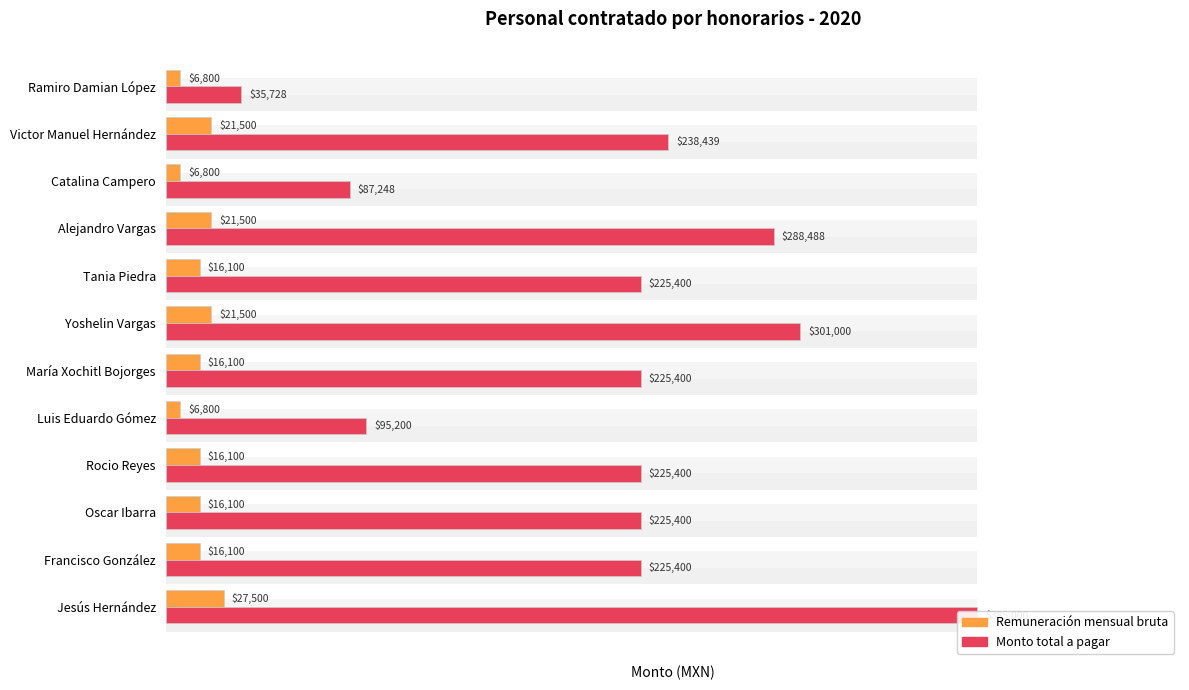

How many categories are shown in the chart?

12